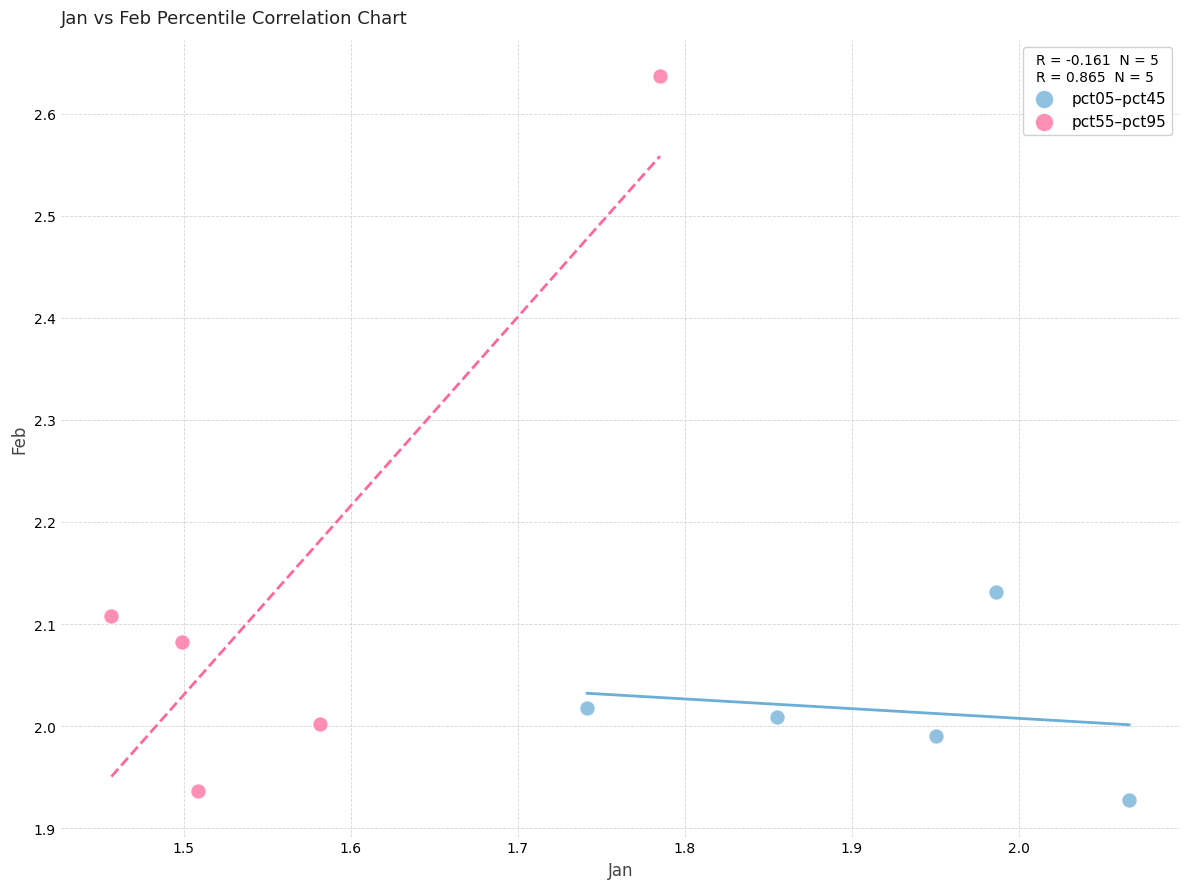

Which series reaches the maximum Y coordinate?

pct55–pct95